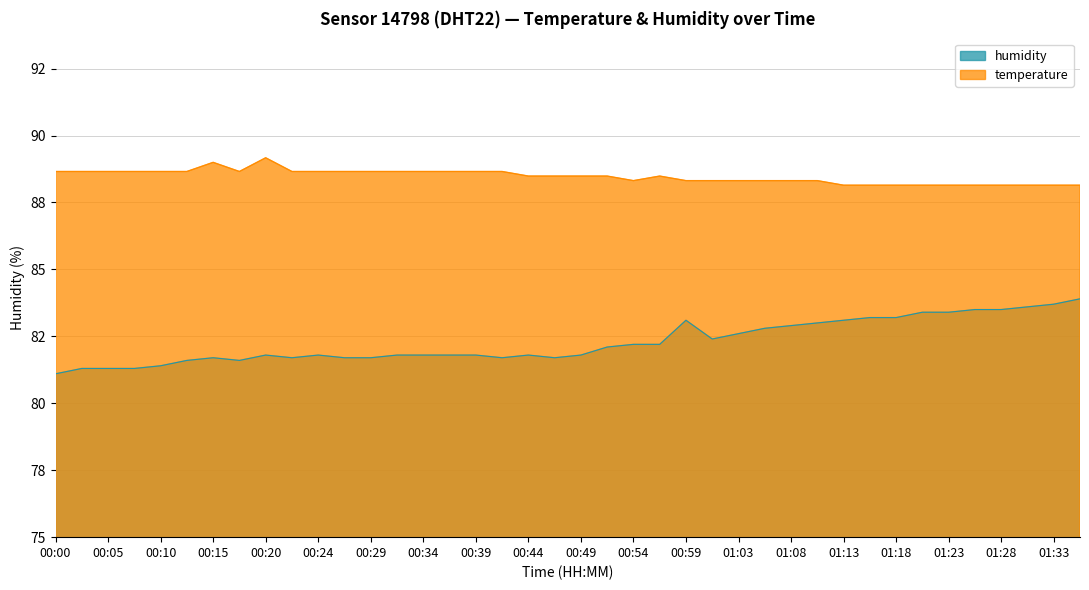

At 01:21, list the series in order from largest to smallest.

temperature, humidity